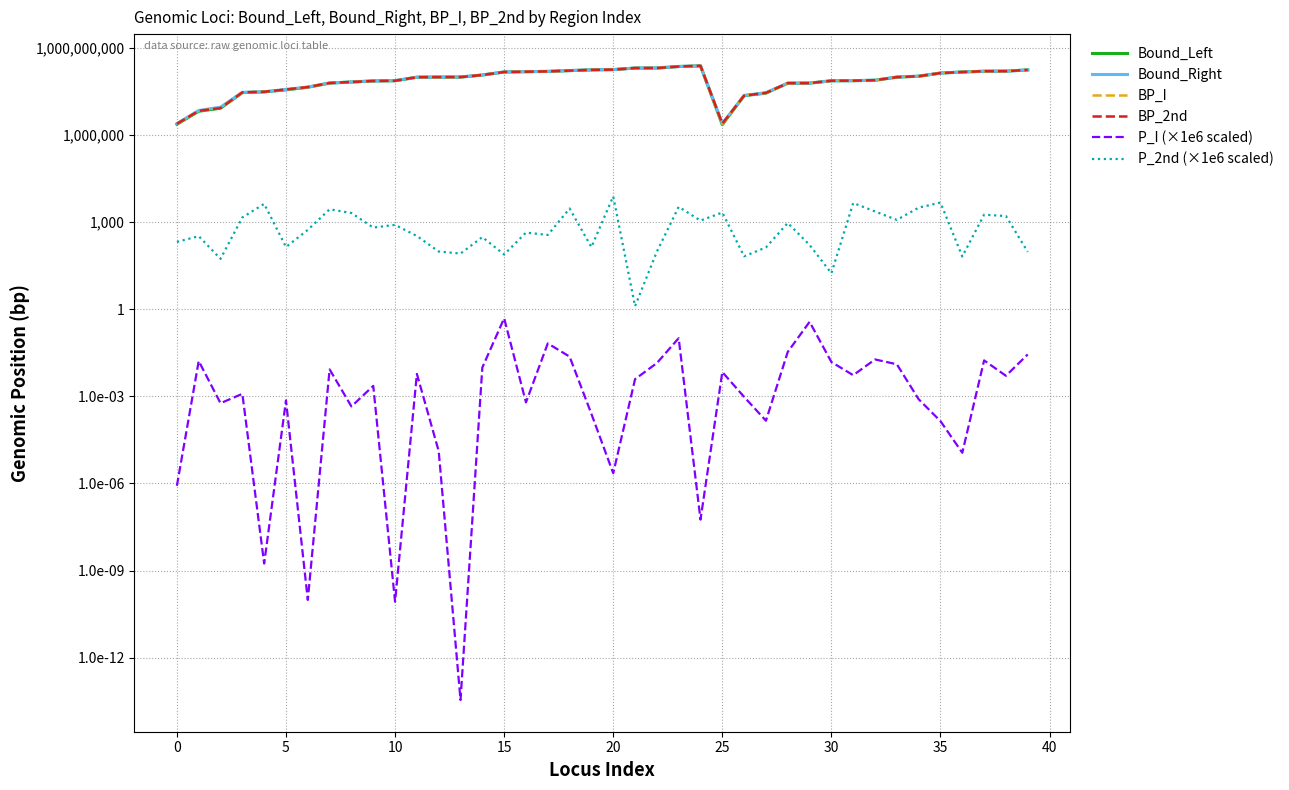

What is the sum of the Bound_Left values at 13 and 16?

247932230.0